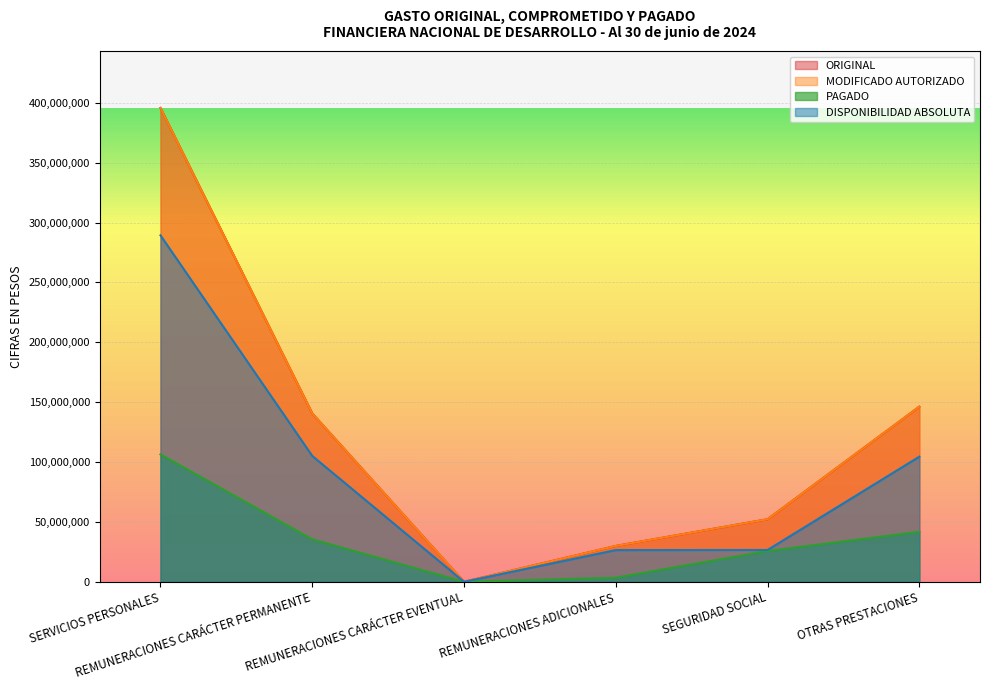

True or false: DISPONIBILIDAD ABSOLUTA and PAGADO cross at least once.

False